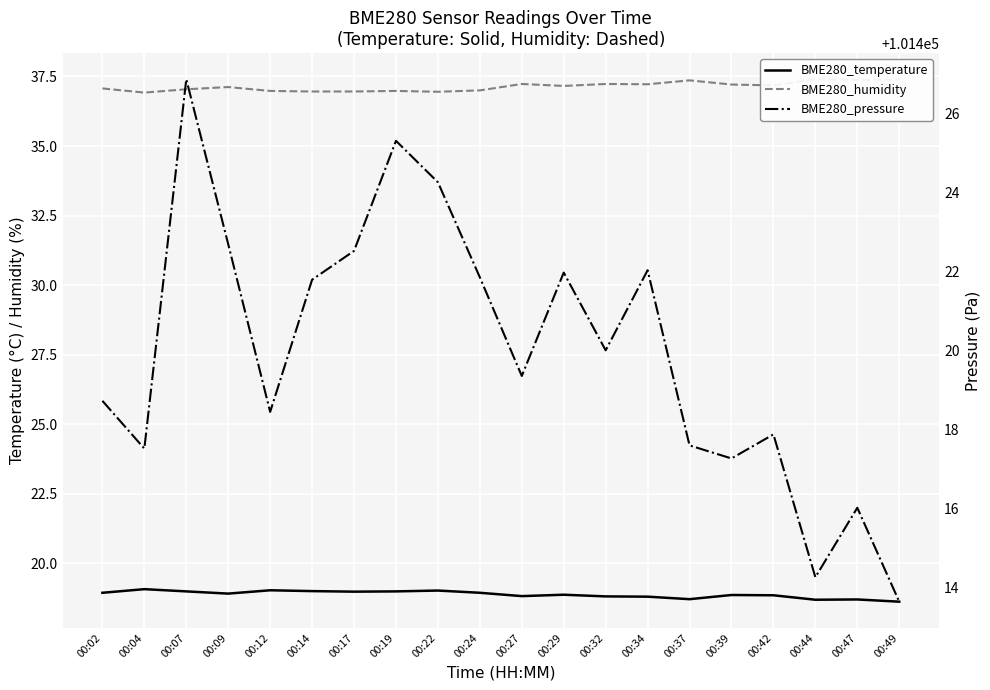

What is the minimum value for BME280_pressure?

101413.6